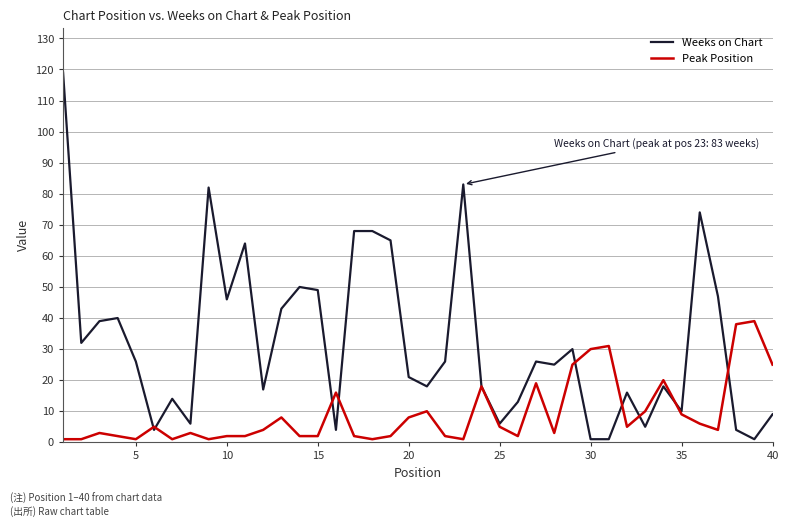

Which series has the largest range (max minus min)?

Weeks on Chart